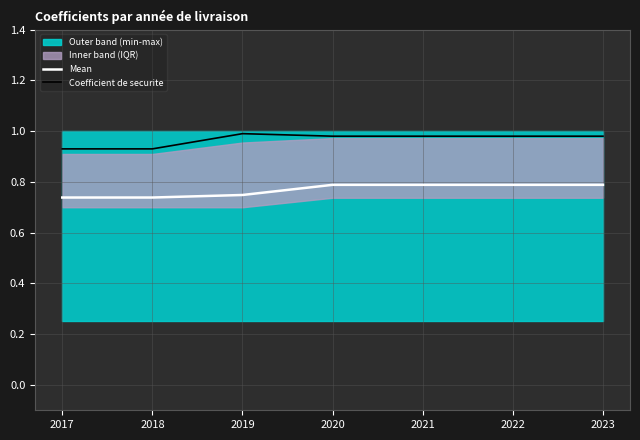

True or false: Coefficient de securite and Mean intersect in this chart.

False